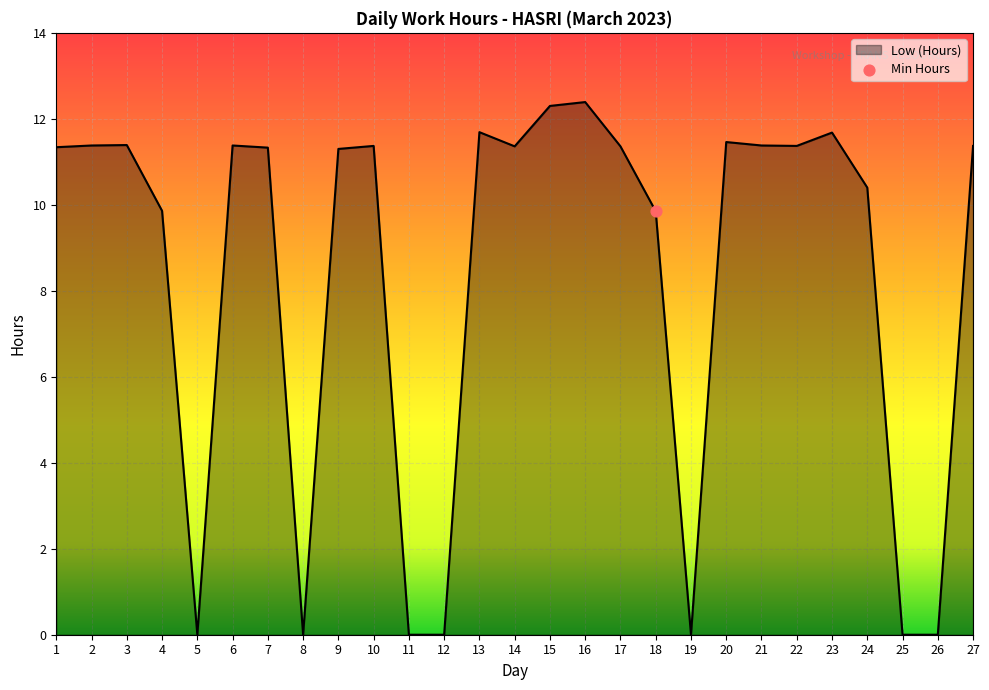

Approximately how many times larger is the value at 9 compared to 18?

1.1